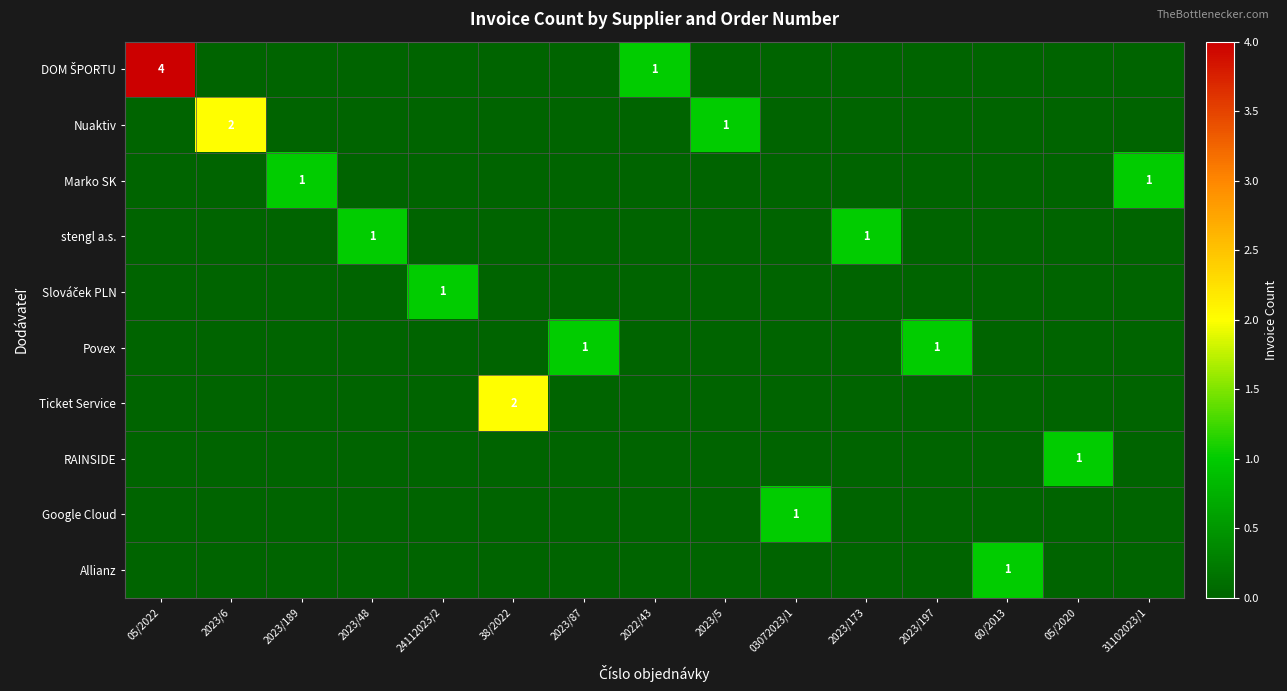

What is the sum of all Povex values?

2